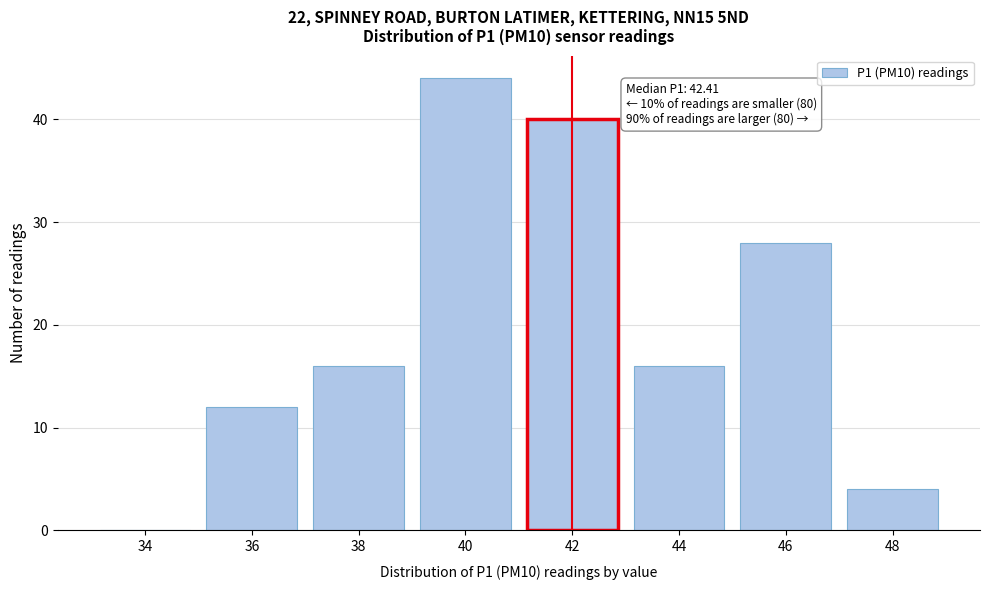

Reading right to left, extract all data points from this chart.

48=4	46=28	44=16	42=40	40=44	38=16	36=12	34=0